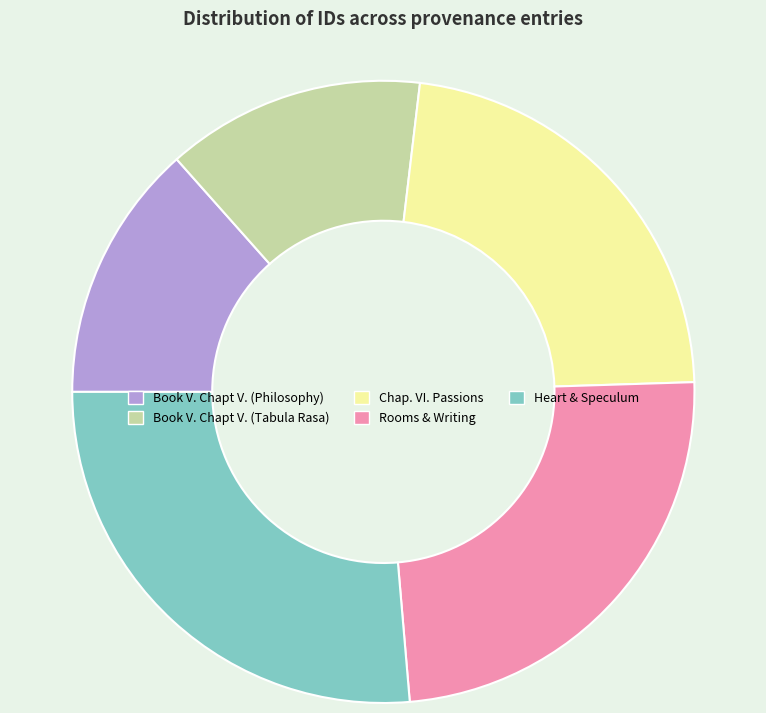

What is the ratio of the value at Book V. Chapt V. (Philosophy) to the value at Heart & Speculum?

0.5